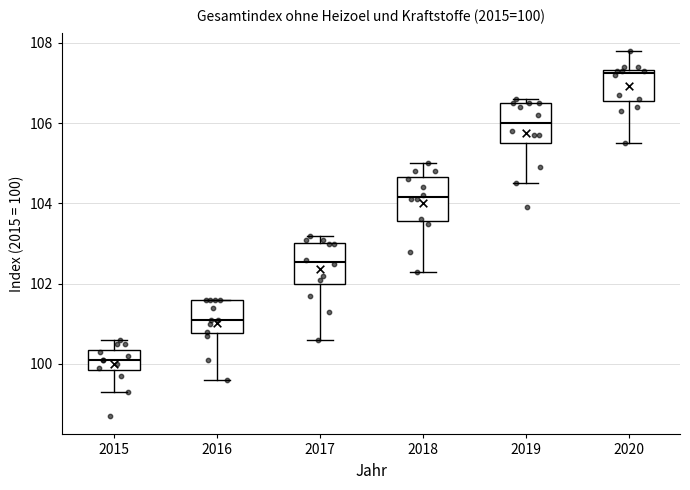

Which box has the highest median line?

2020